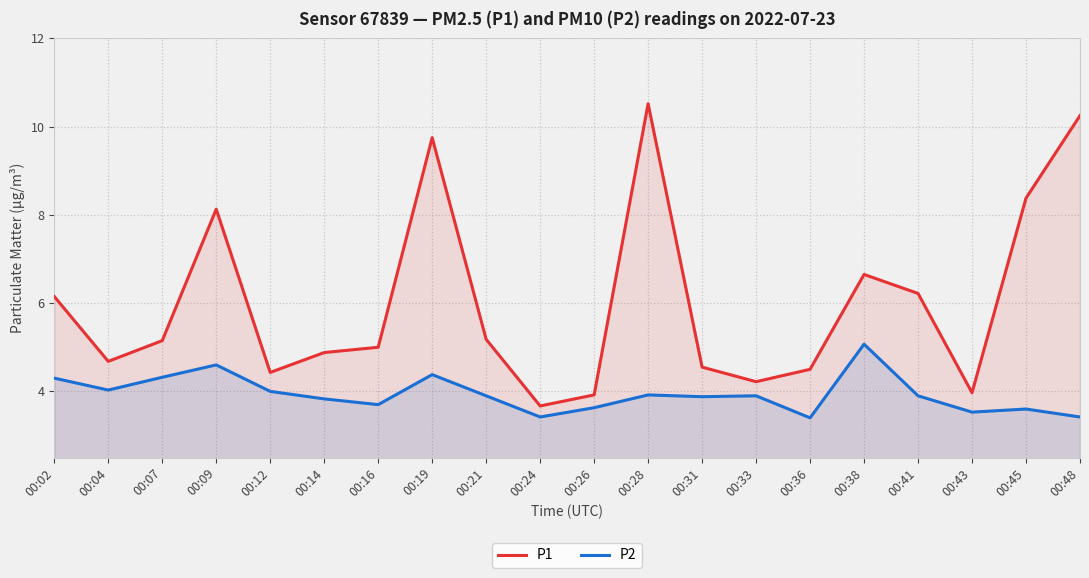

Does the chart display data point markers on the line(s)?

No